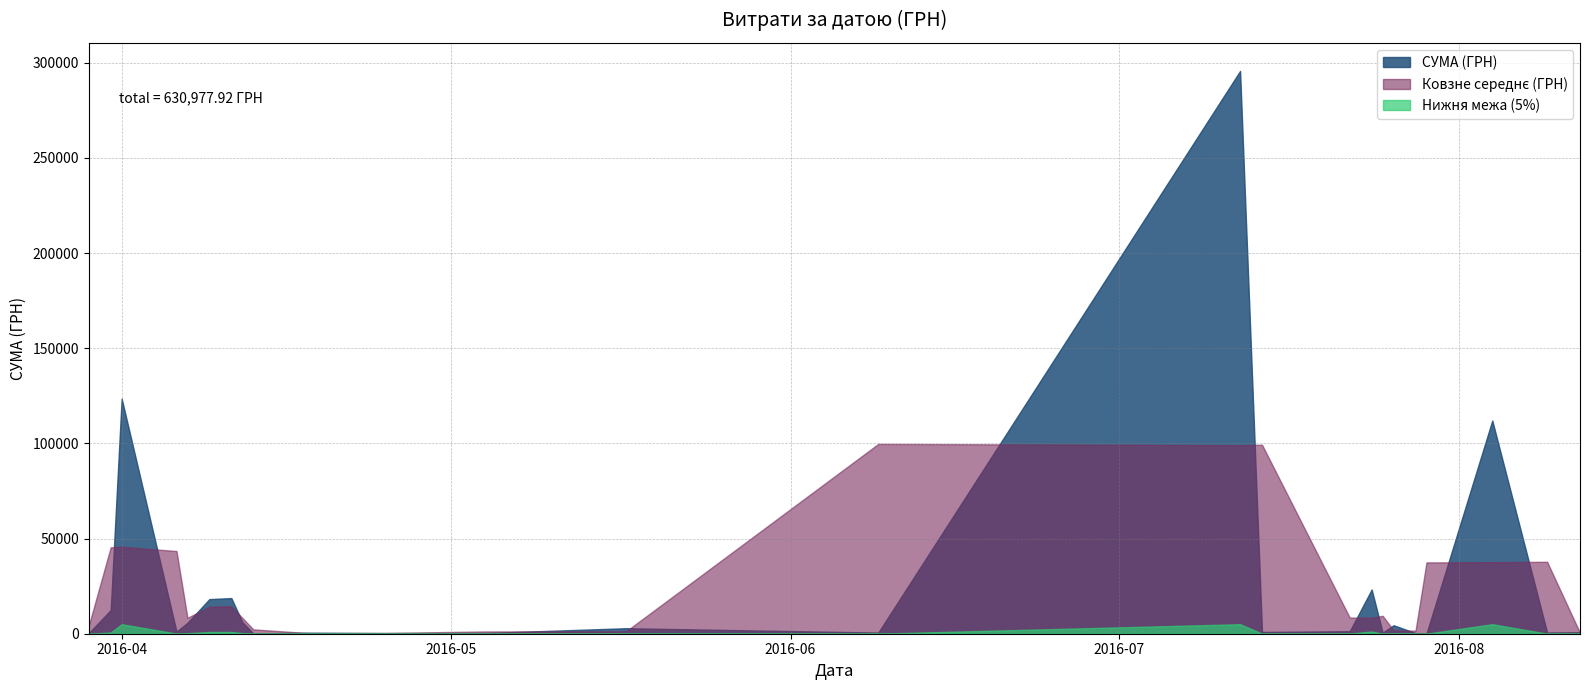

What is the highest value of the СУМА (ГРН) series?

295638.6